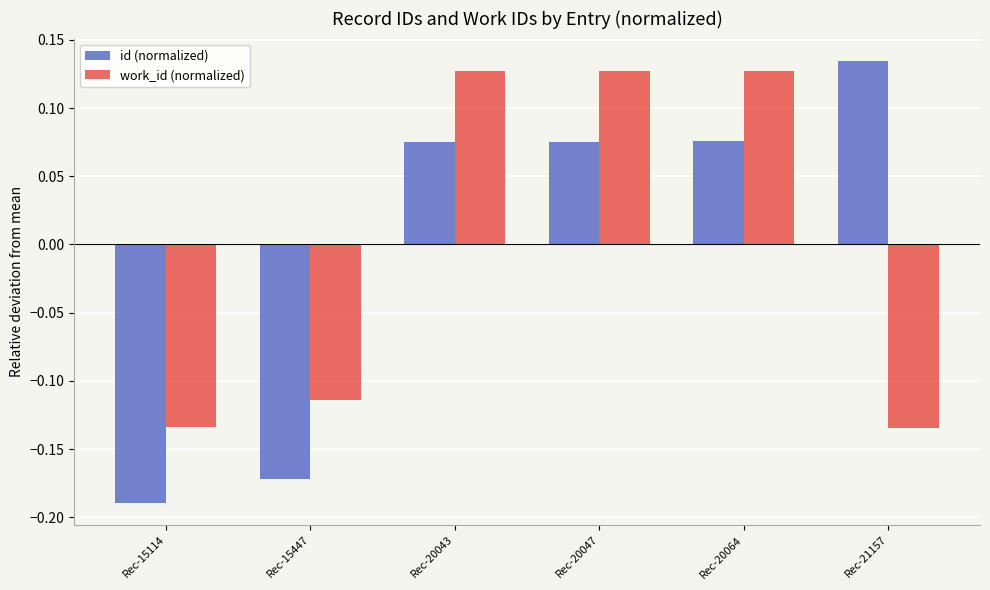

Is the value of id (normalized) at Rec-20043 greater than the value of work_id (normalized) at Rec-20064?

No